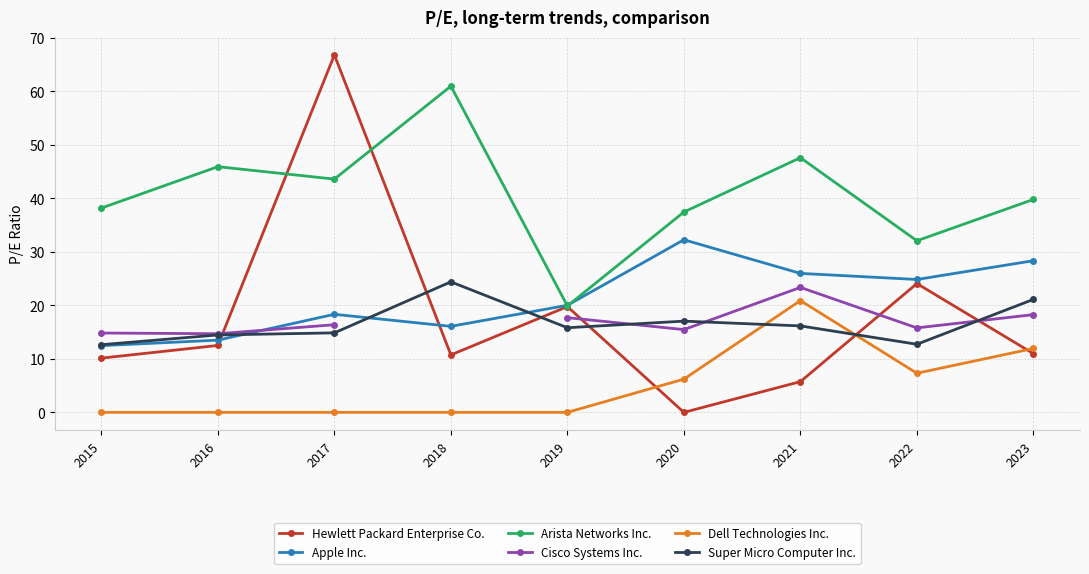

True or false: Apple Inc. has more than 0 interior local peaks.

True